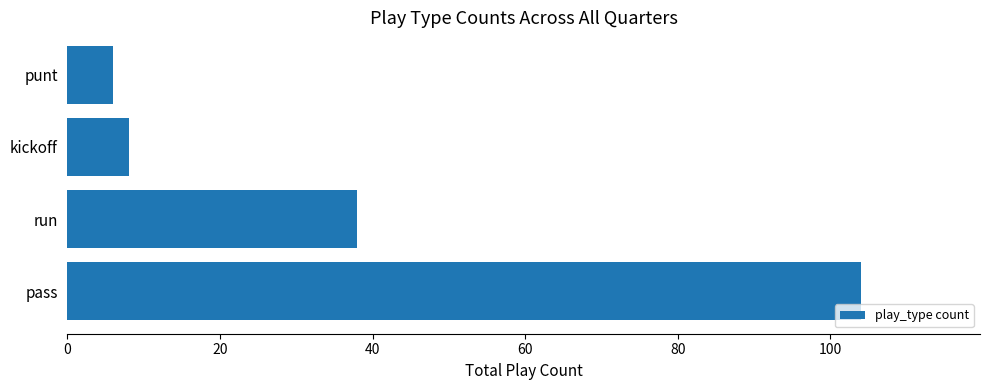

Does the chart contain any negative values?

No